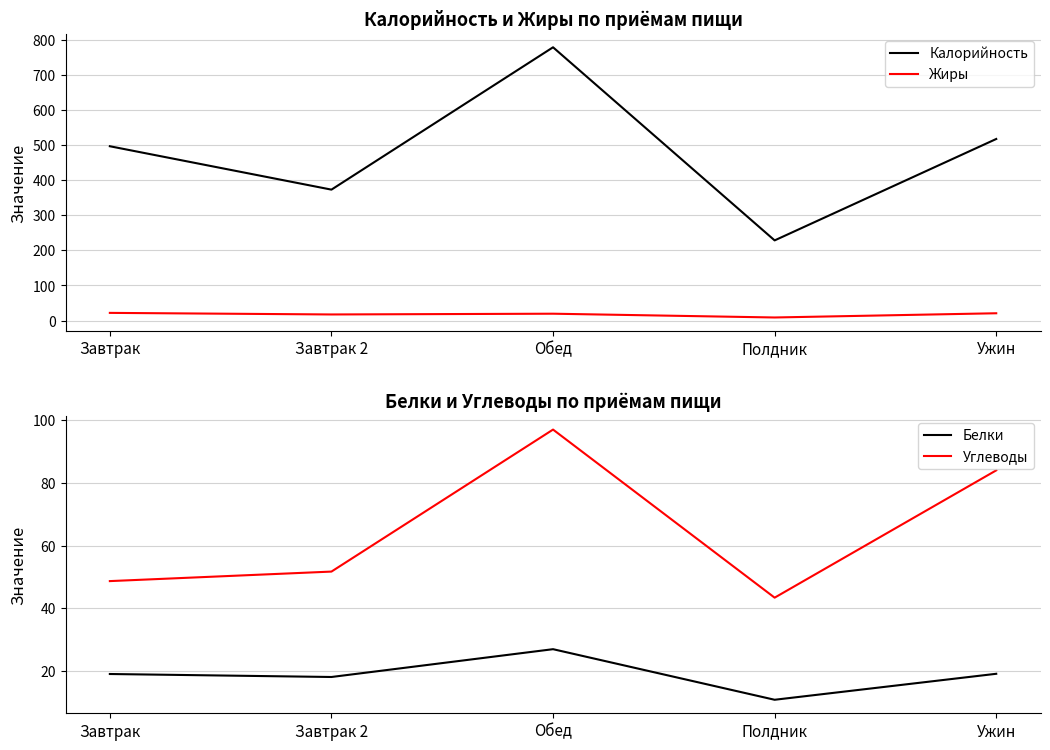

Where is Жиры nearest to the value 15?

Завтрак 2